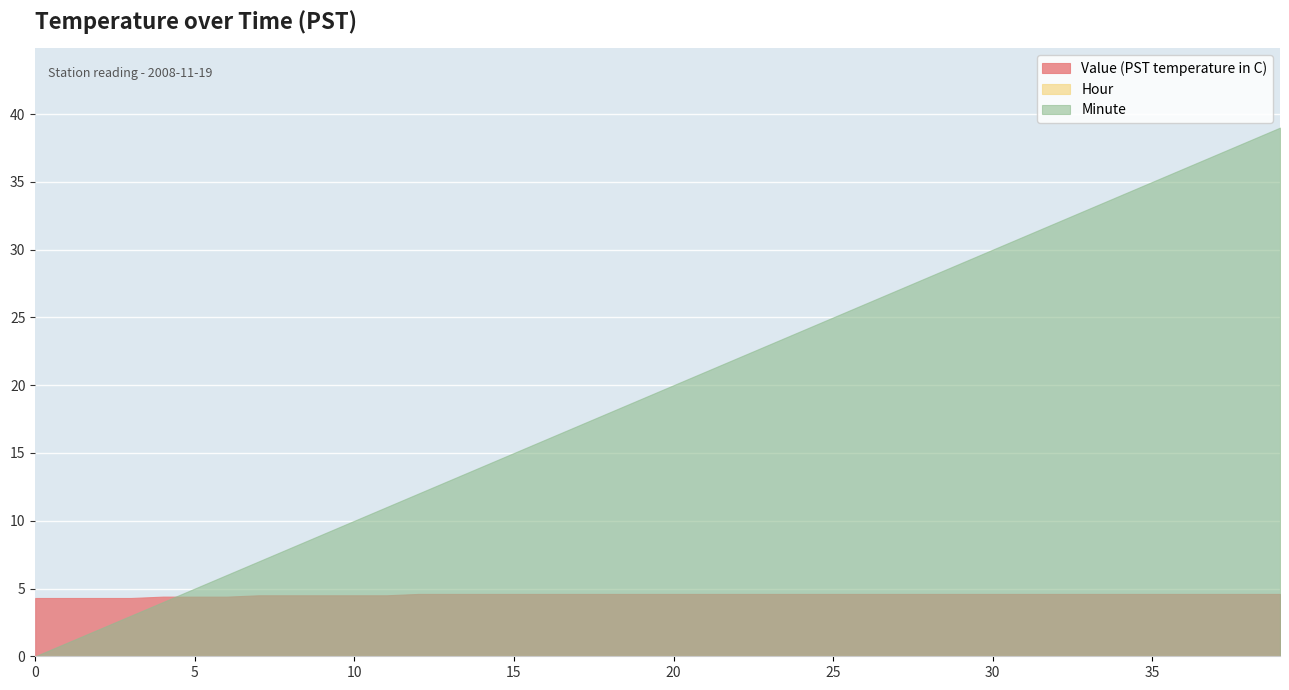

What is the maximum value for Value (PST temperature in C)?

4.6